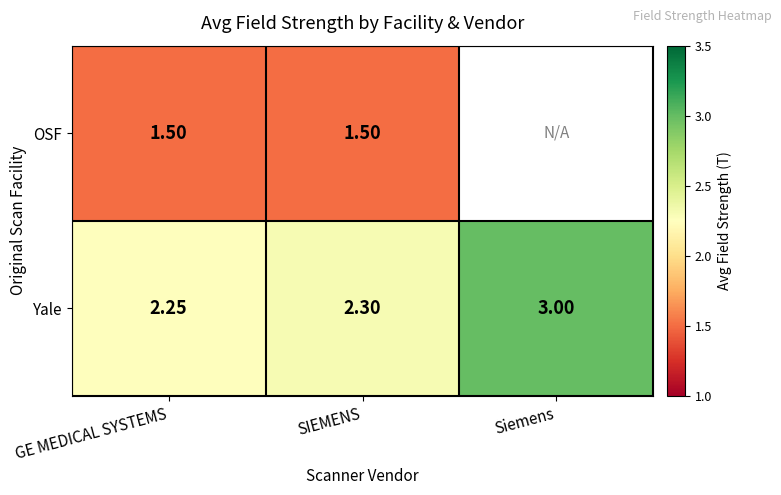

Rank the categories by Yale value from lowest to highest.

GE MEDICAL SYSTEMS, SIEMENS, Siemens